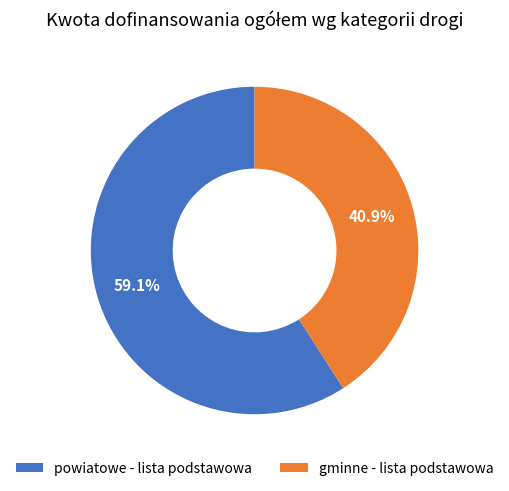

To the nearest percent, what is the average slice percentage?

50%